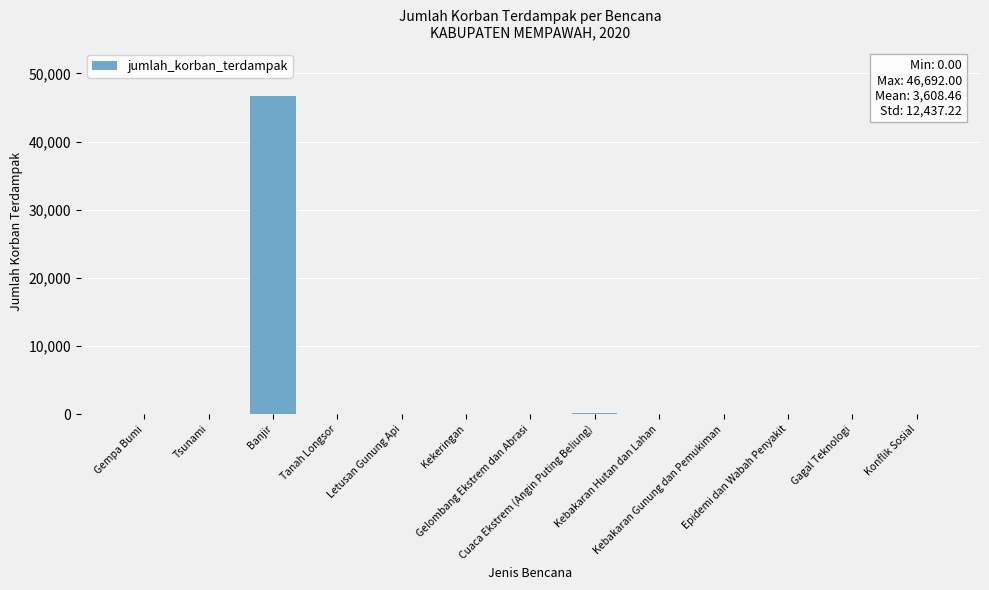

What is the change in value from Banjir to Epidemi dan Wabah Penyakit?

-46692